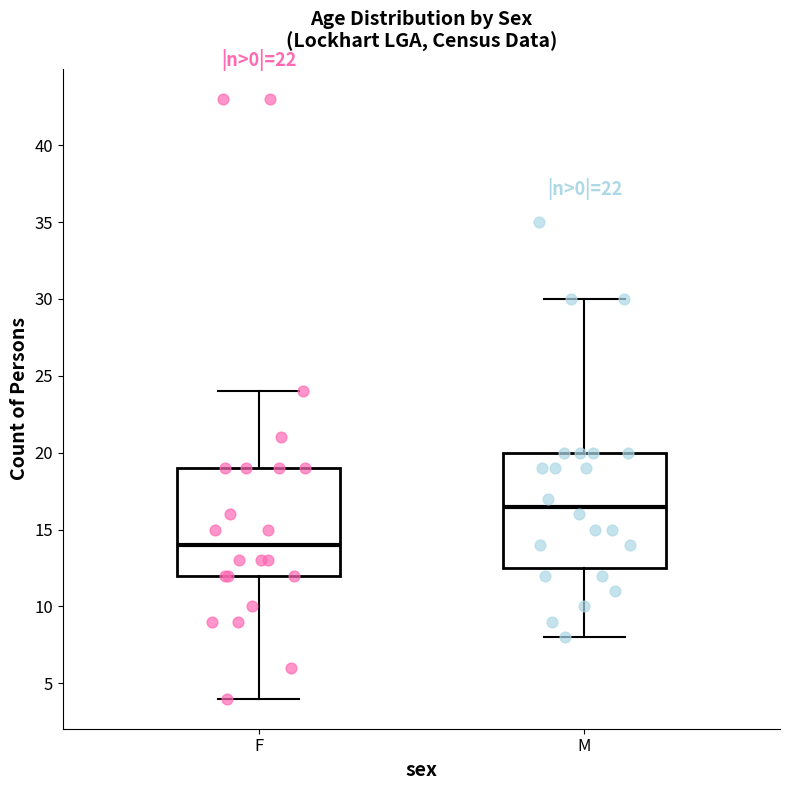

Which box is the tallest, from its lower edge to its upper edge?

M